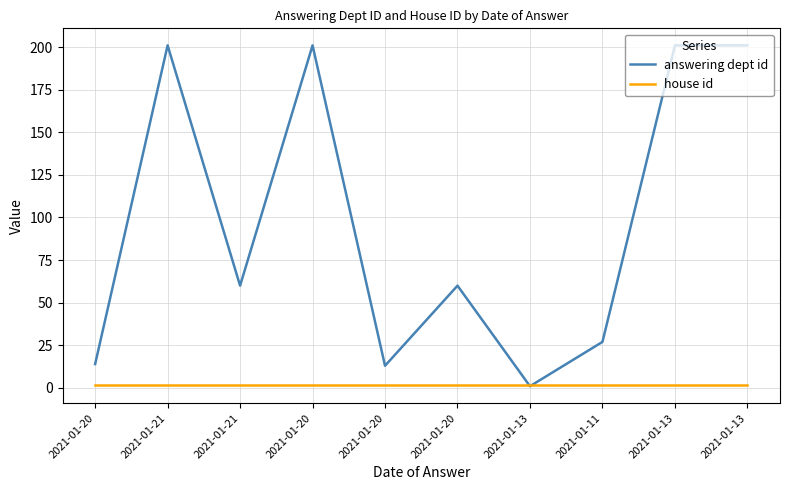

What are all the series names shown in the legend?

answering dept id, house id